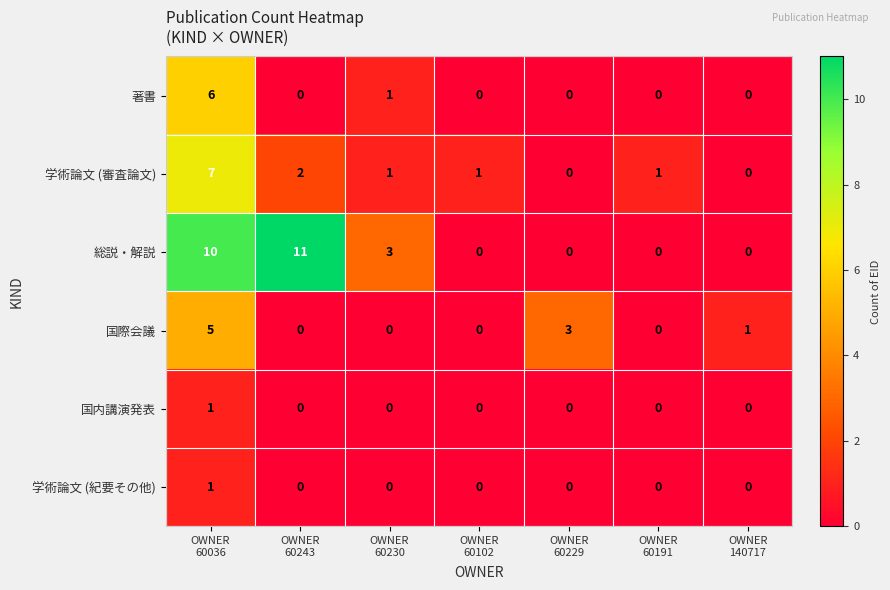

Which series has the largest range (max minus min)?

総説・解説